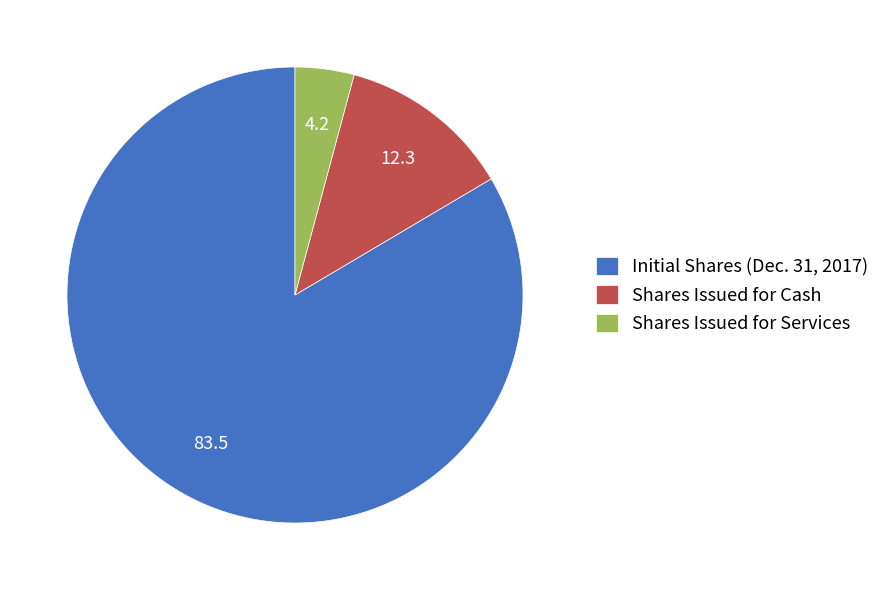

Rank the categories by value from highest to lowest.

Initial Shares (Dec. 31, 2017), Shares Issued for Cash, Shares Issued for Services